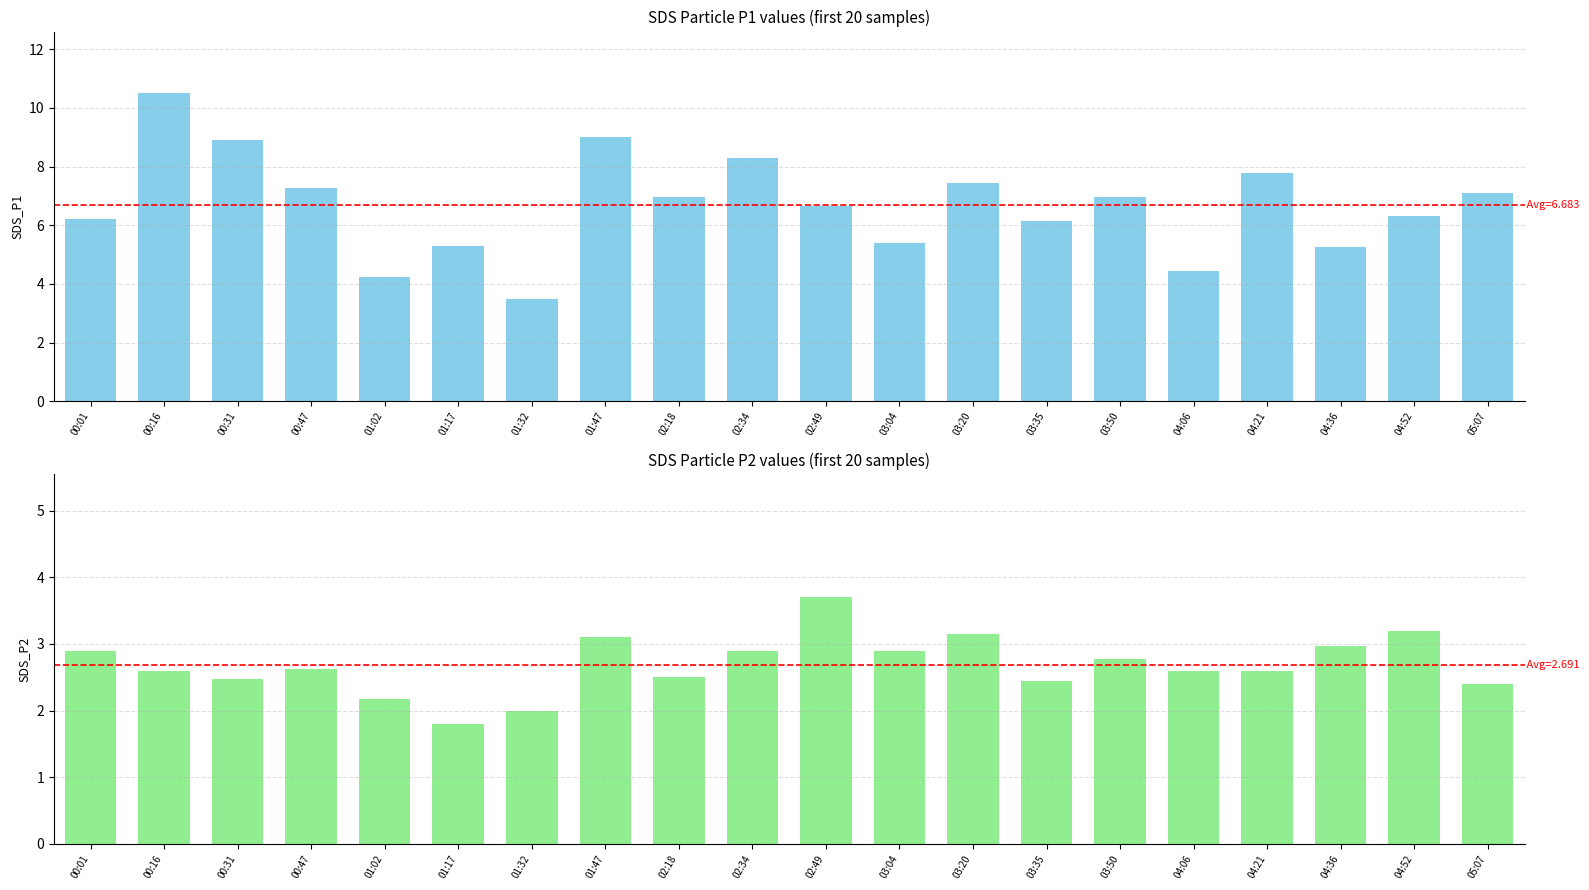

What is the label of the 7th bar from the right?

03:35